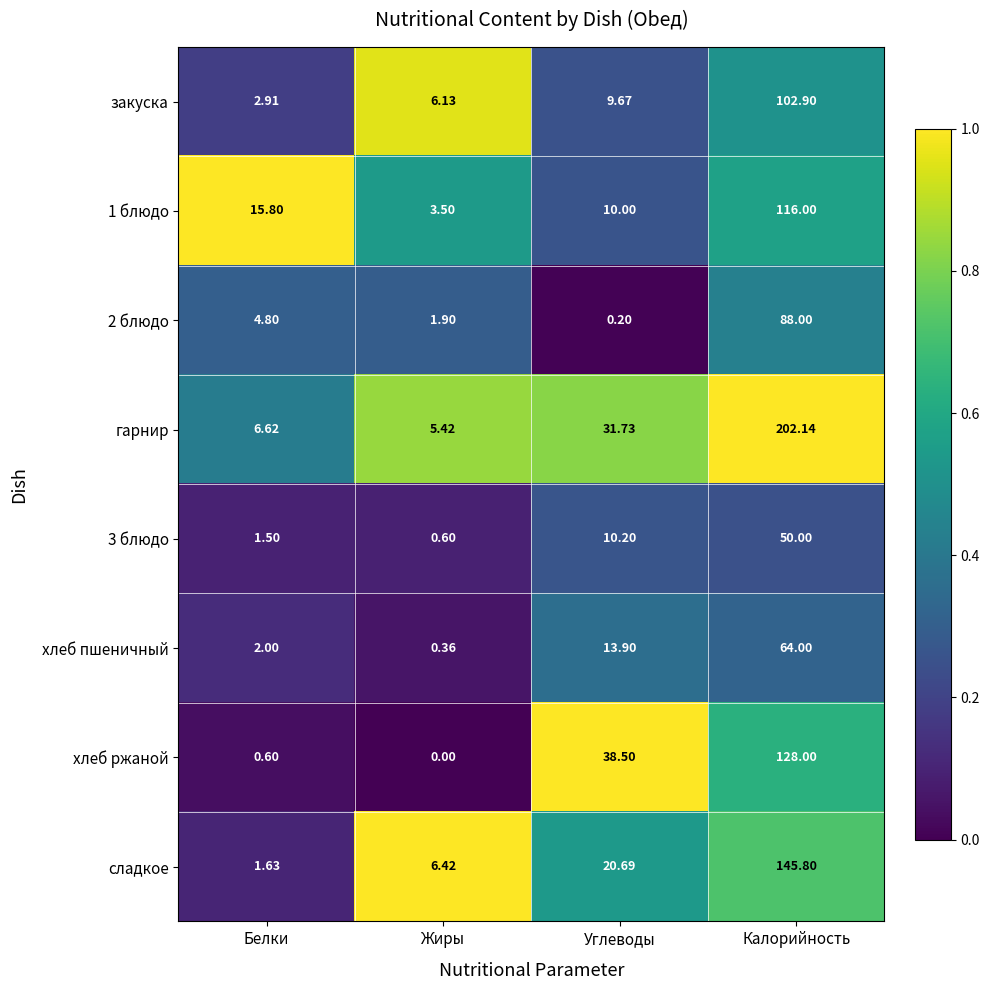

How many series are shown in this chart?

8